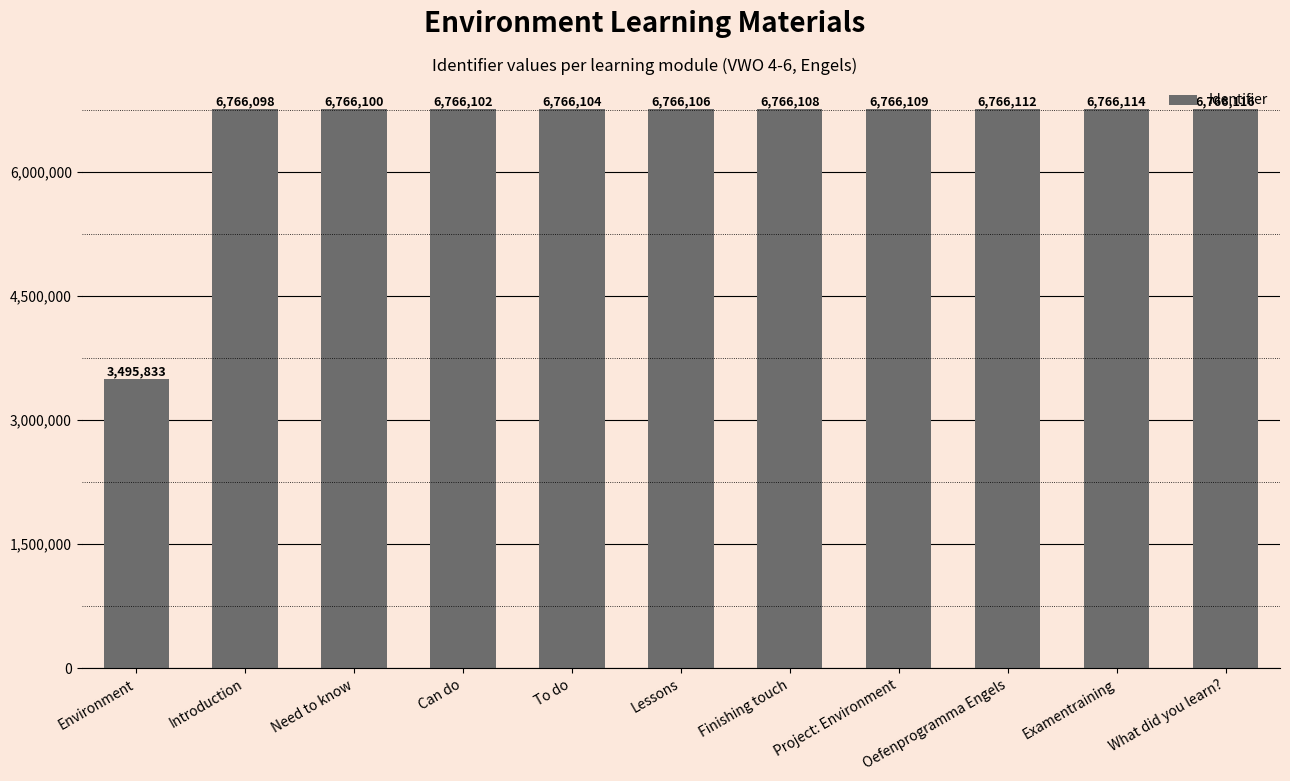

Approximately how many times larger is the value at Environment compared to Project: Environment?

0.5